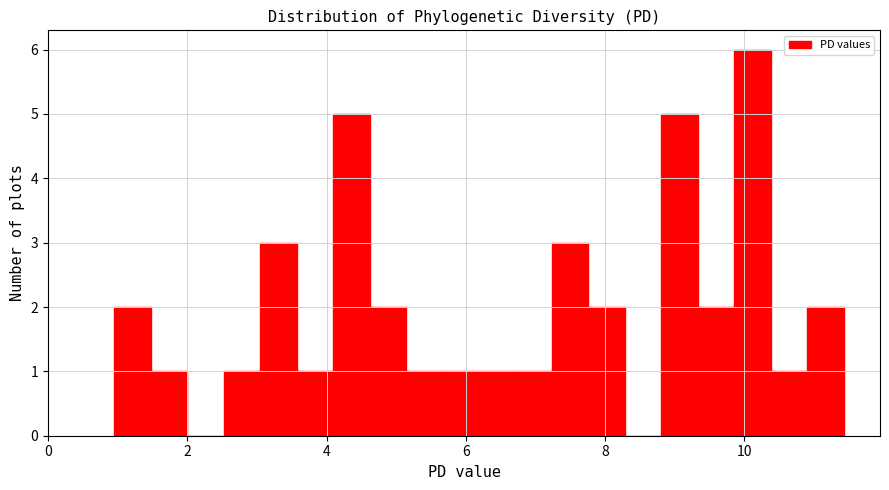

Read against the x-axis, roughly where is the centre of the tallest bar?

10.2